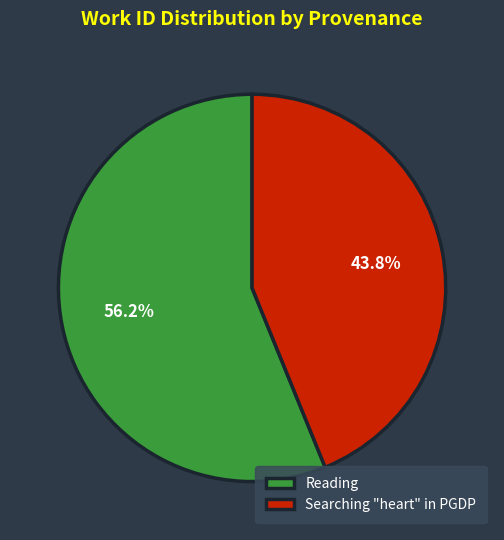

Rank the categories by value from lowest to highest.

Searching "heart" in PGDP, Reading